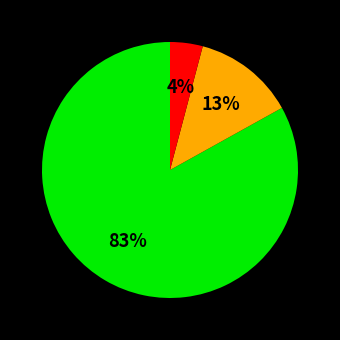

Is there any slice that represents more than half of the pie?

Yes